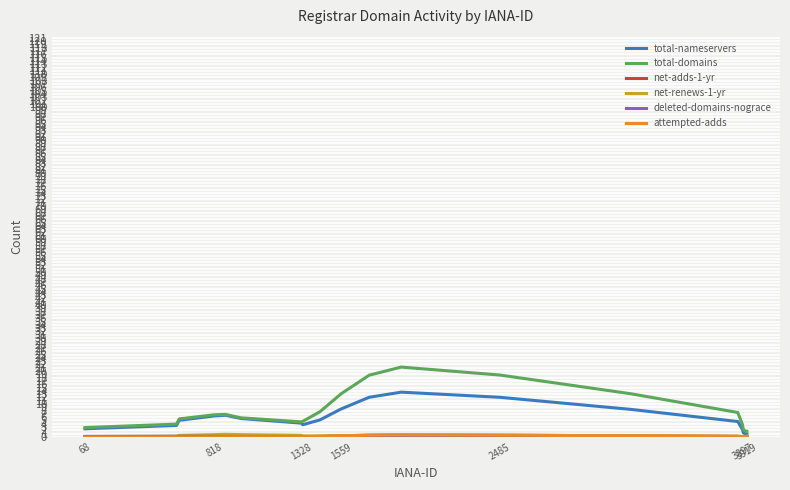

Does the chart display data point markers on the line(s)?

No